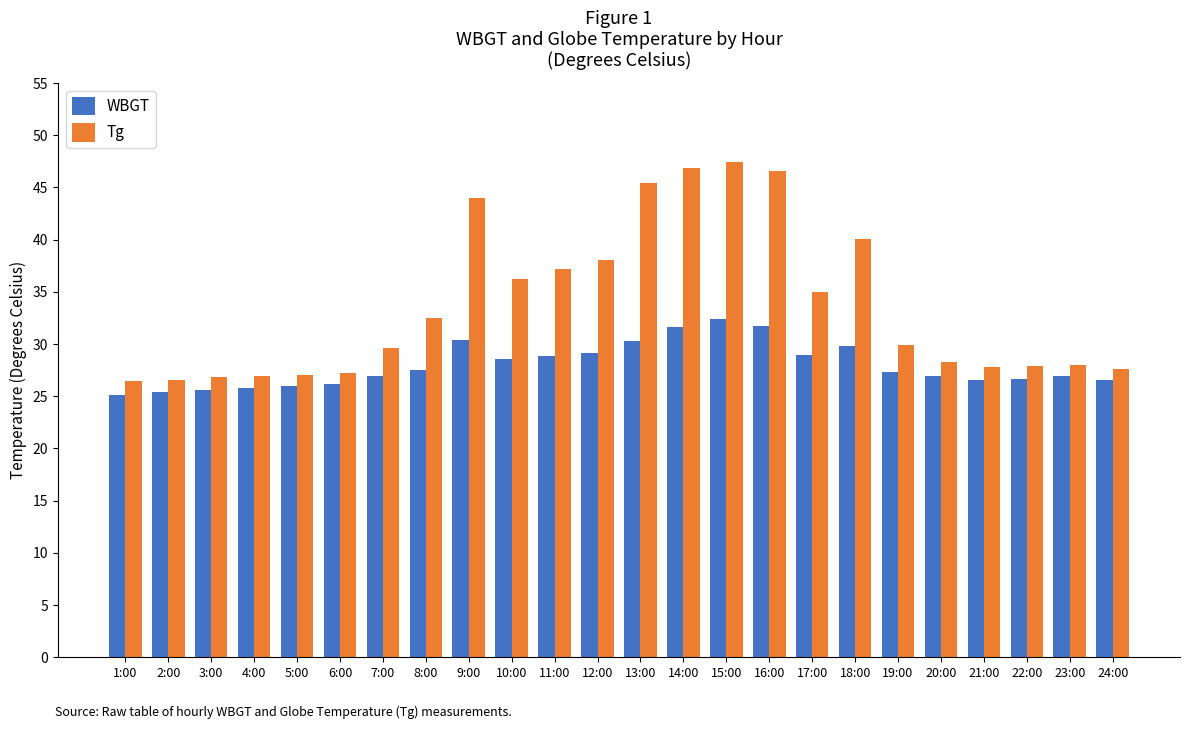

What is the greatest value displayed?

47.4